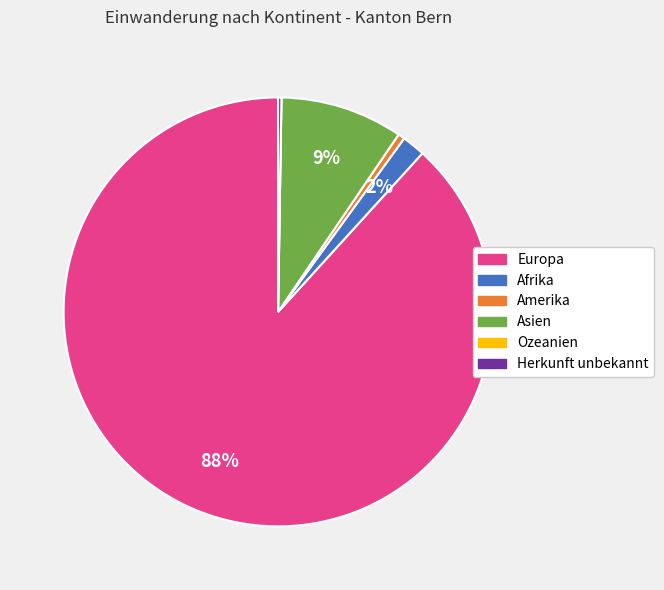

Do Afrika and Amerika together represent more than half of the pie?

No